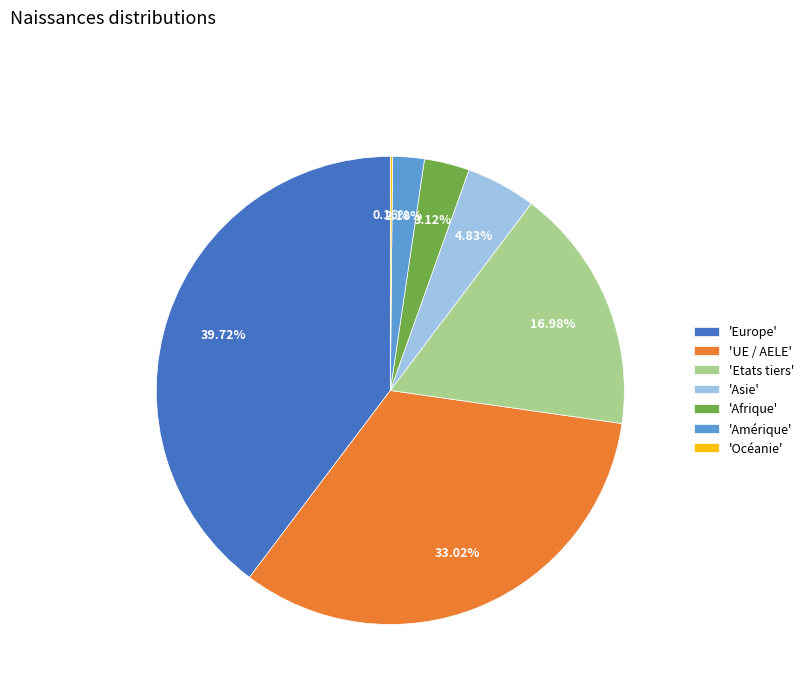

Combined, do 'Amérique' and 'Afrique' account for over 50%?

No